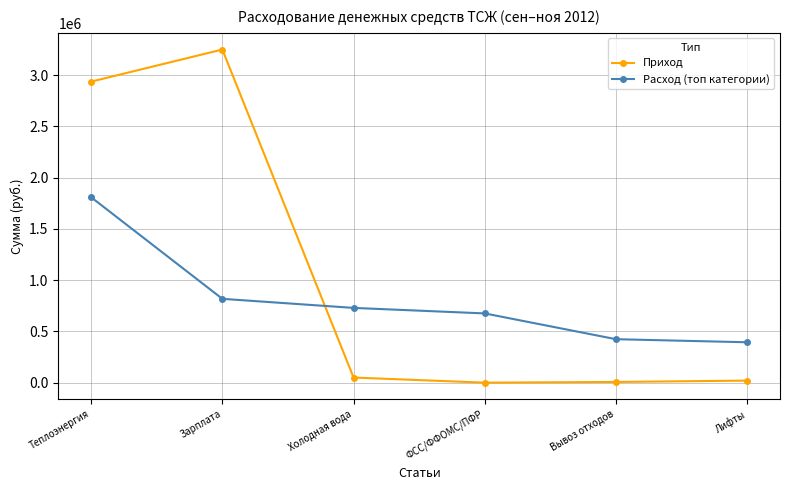

What is the difference between the Приход values at Теплоэнергия and ФСС/ФФОМС/ПФР?

2936409.8